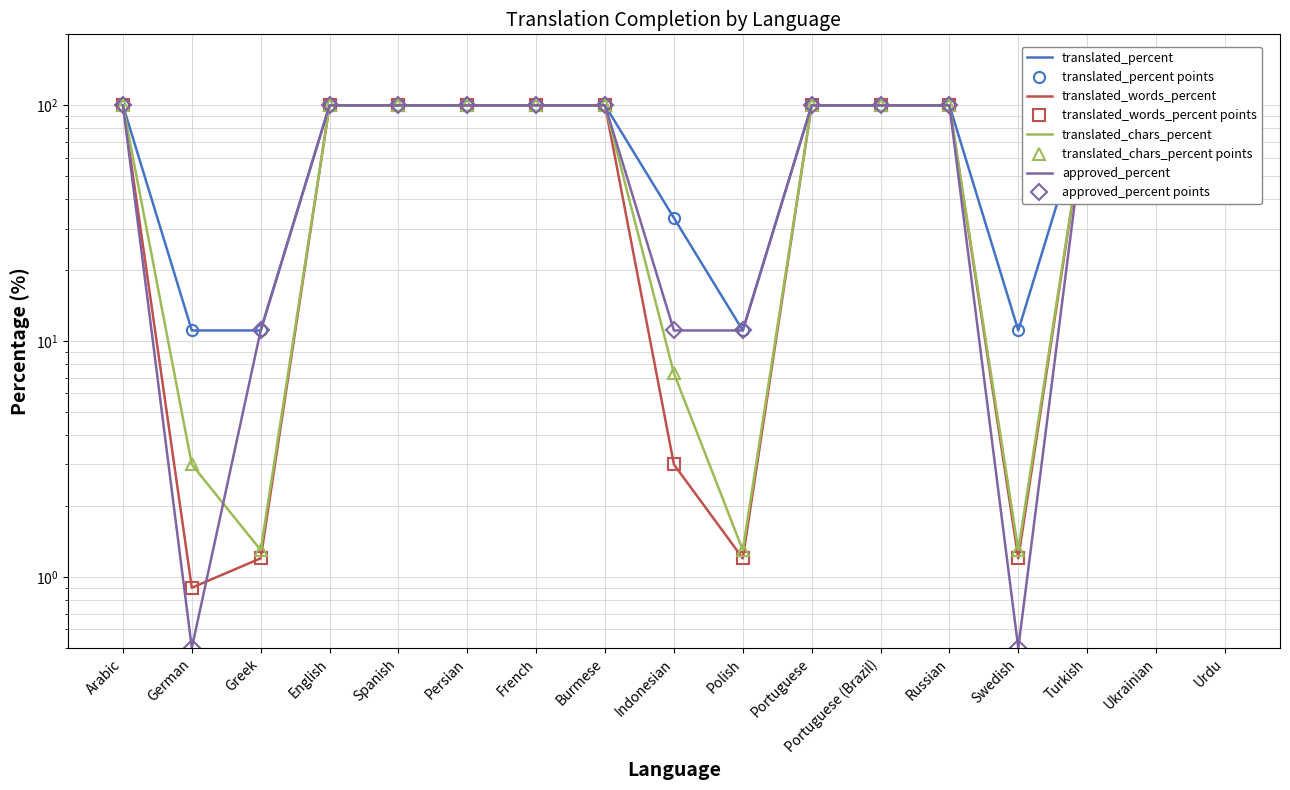

What position from the left is German?

2